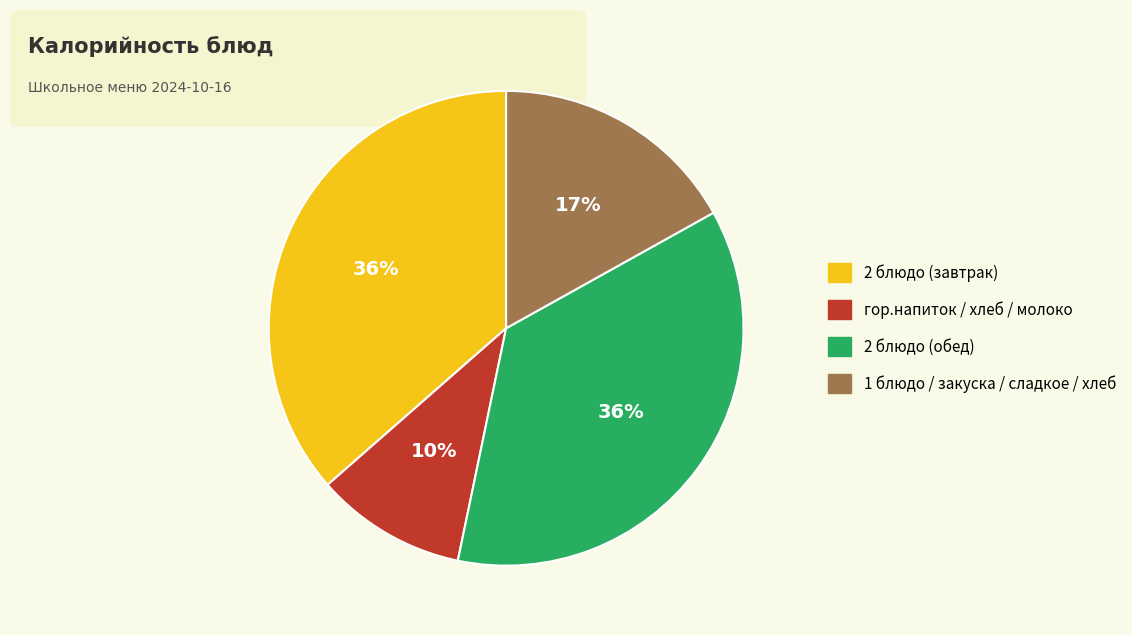

To the nearest percent, what is the average slice percentage?

25%